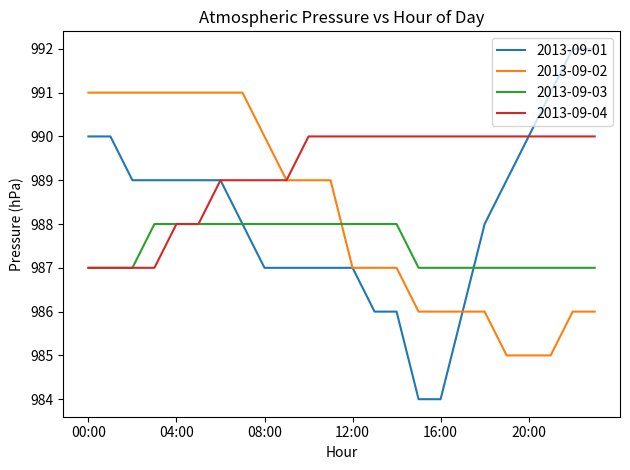

Which series has the largest total across all categories?

2013-09-04